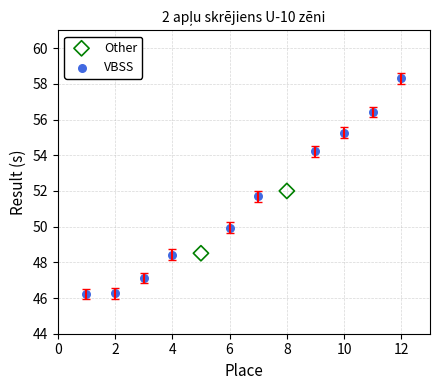

Which series has the largest Y range (max minus min)?

VBSS